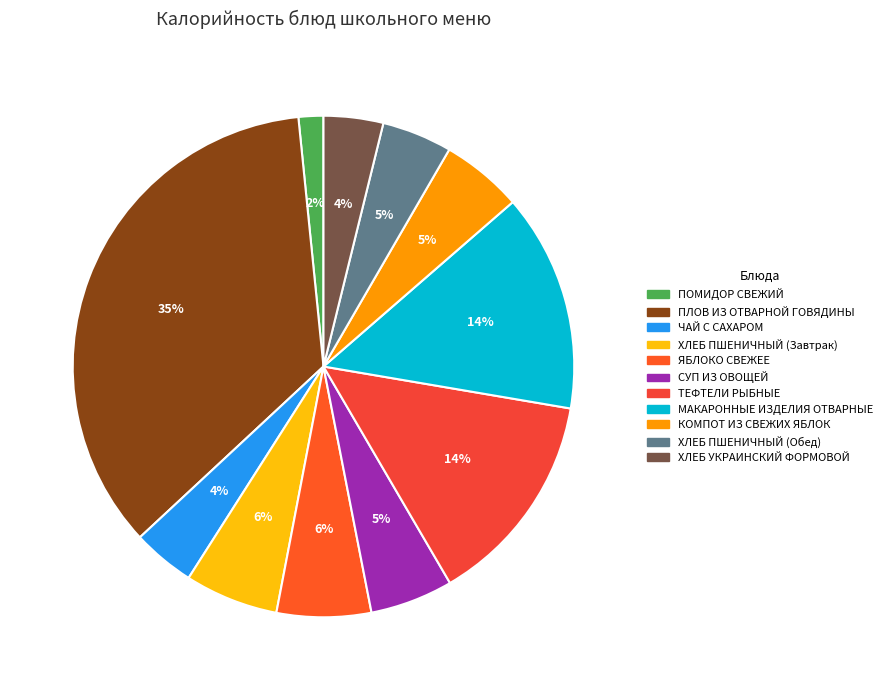

Is there a majority slice in this chart?

No